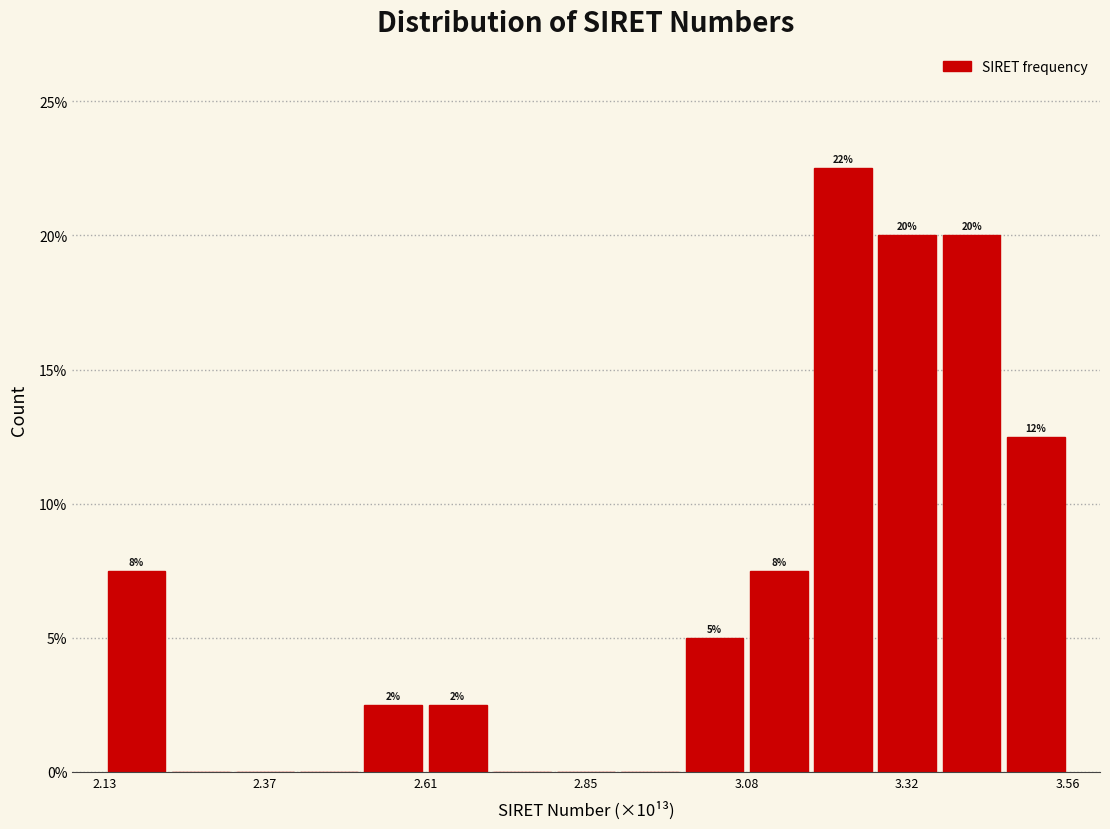

Around what value on the x-axis is the tallest bar? Give the approximate position of its centre, as read against the axis.

3.25